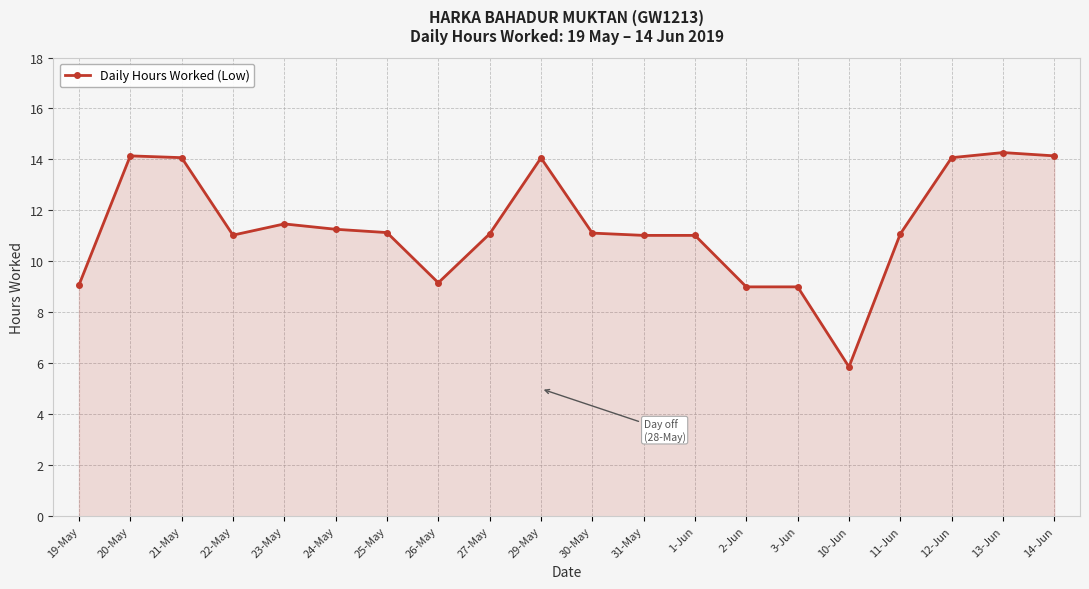

What is the label of the 5th point from the right?

10-Jun